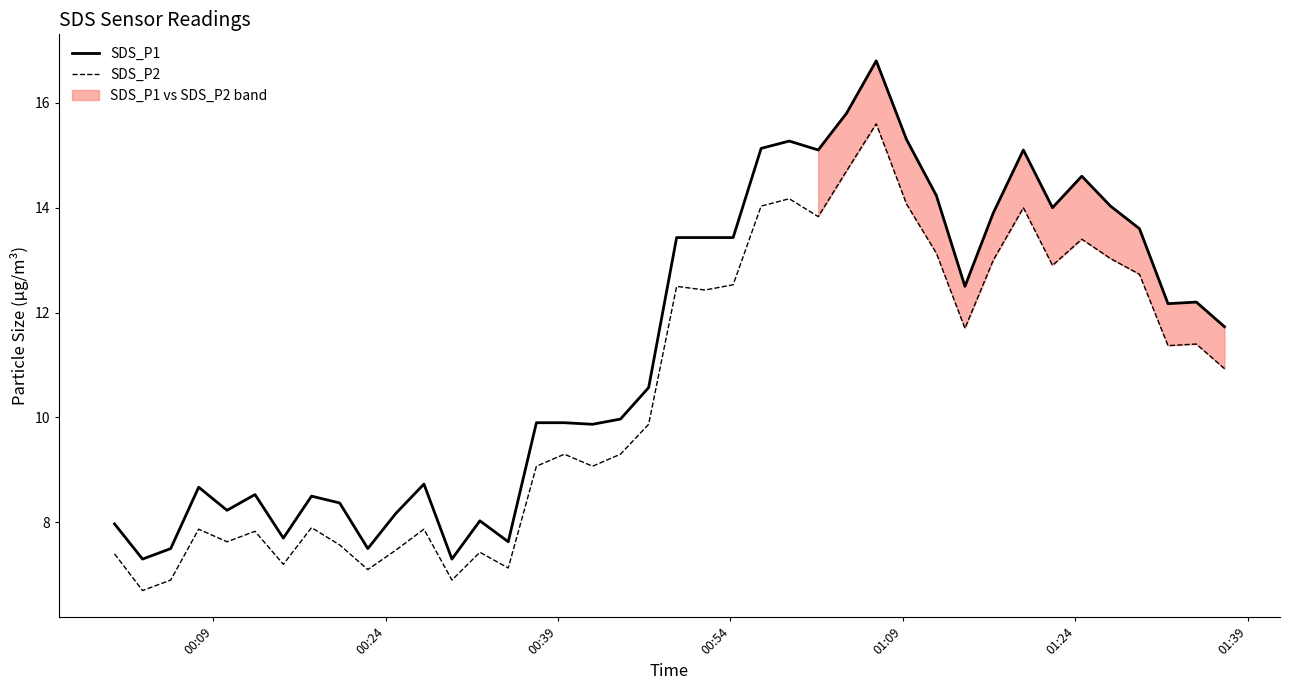

True or false: SDS_P2 and SDS_P1 cross at least once.

False